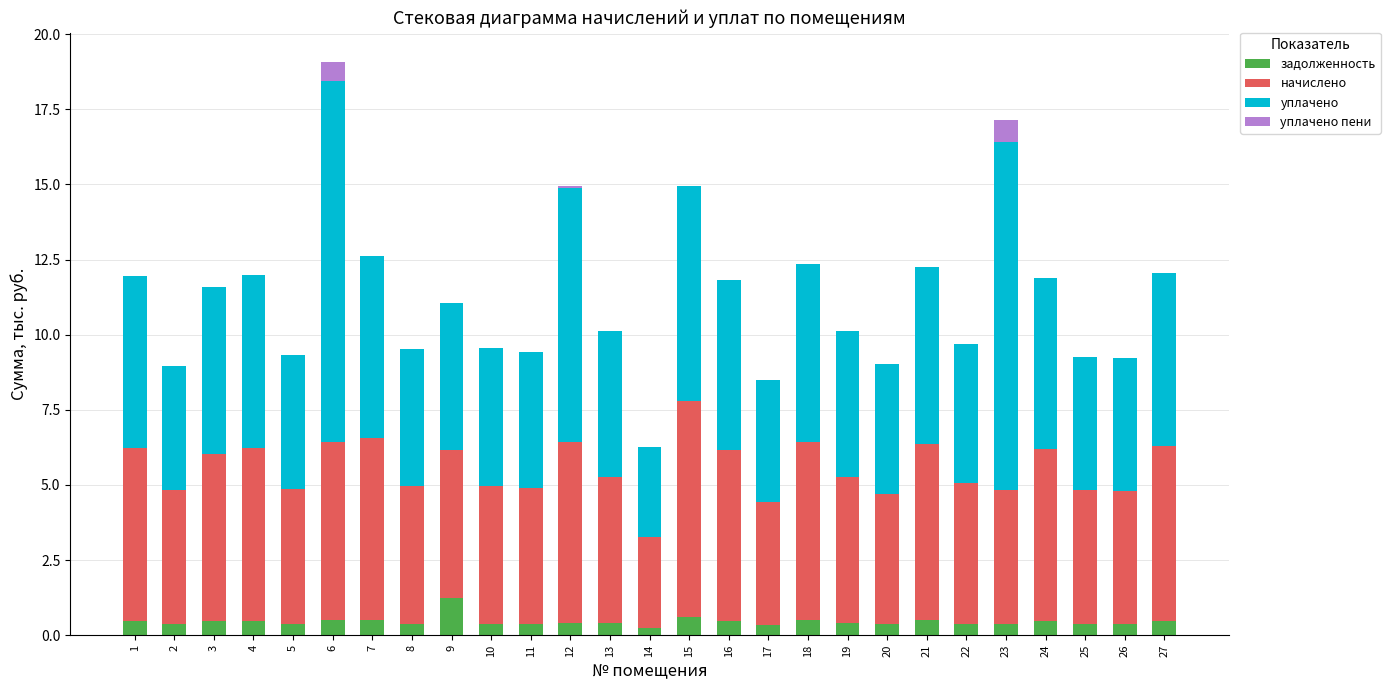

At which category is the sum across all series the highest?

6